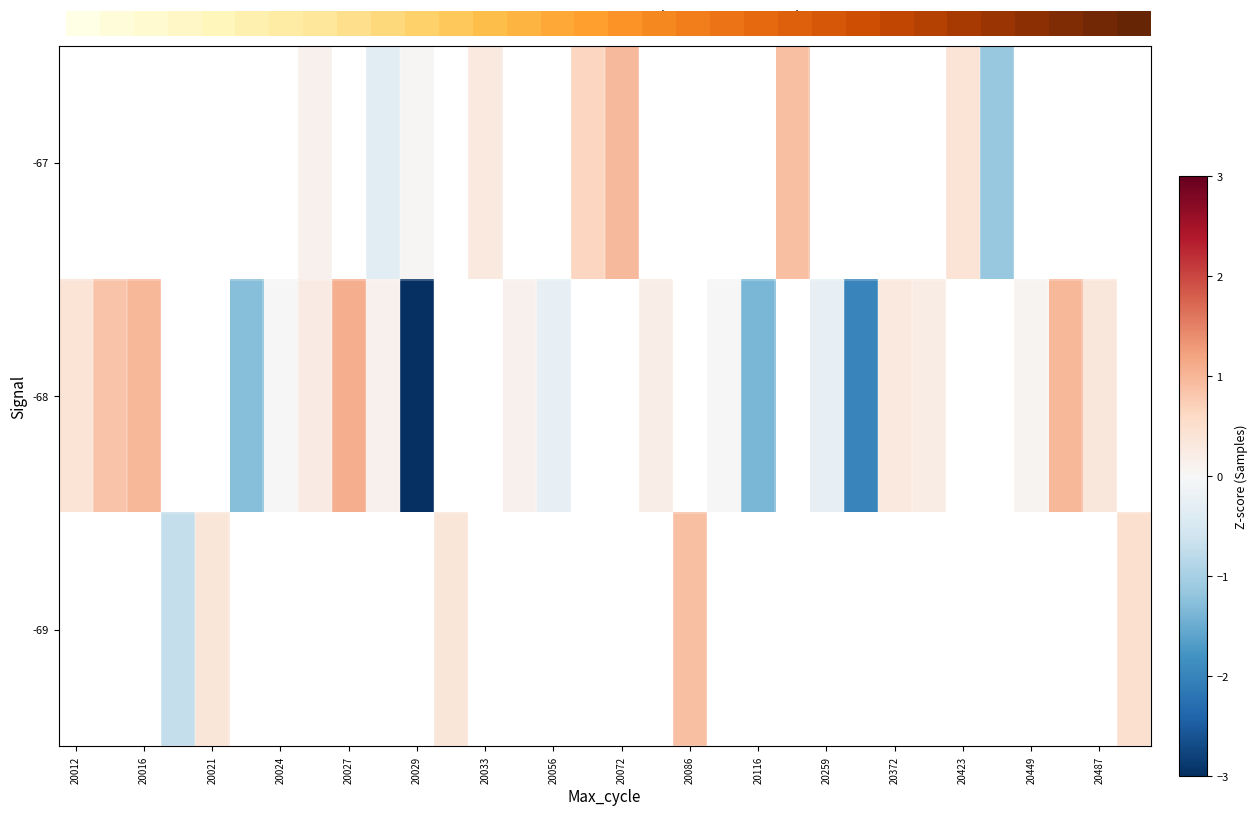

True or false: row_2 has a value of 0.7 at 31.

False